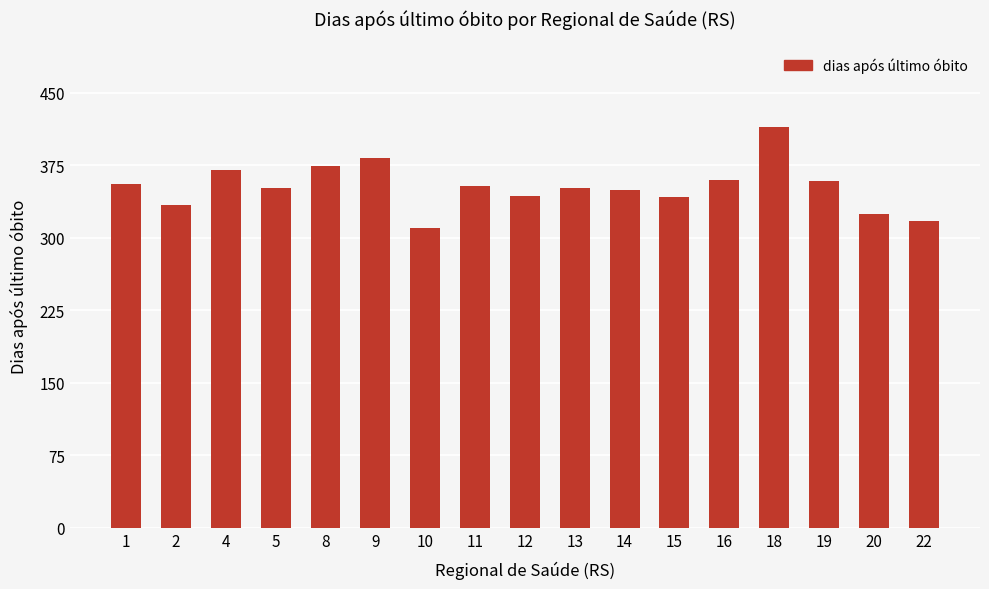

What is the sum of all values?

5990